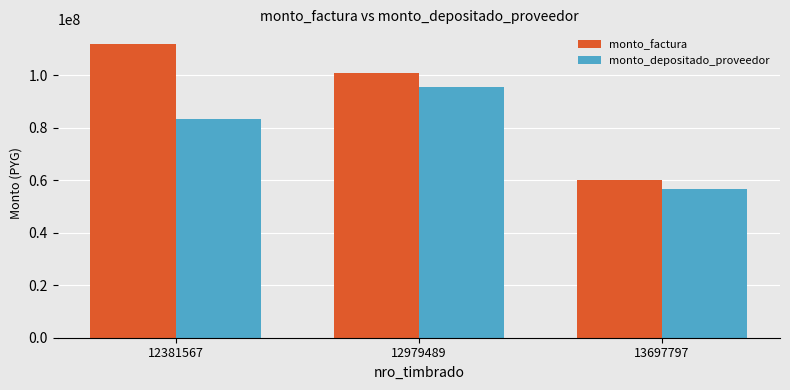

How many bars are there in total?

6